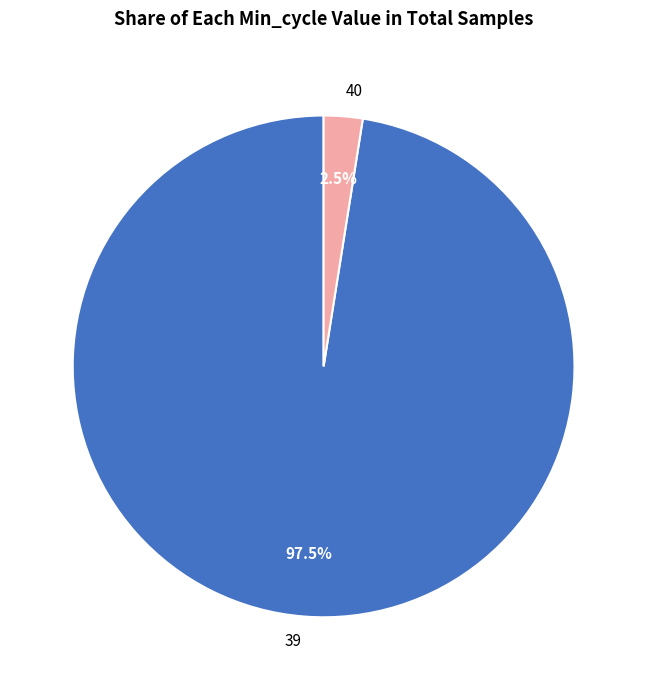

Is the sum of 39 and 40 greater than half?

Yes